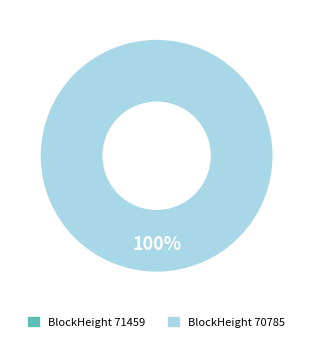

What is the smallest slice in the pie chart?

71459